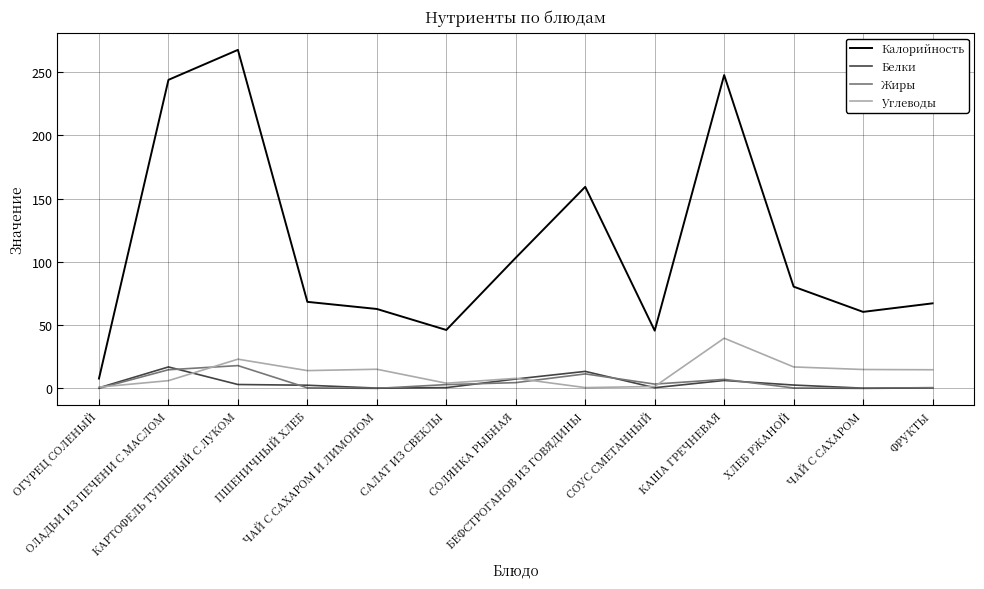

What is the total value across all series at ПШЕНИЧНЫЙ ХЛЕБ?

85.4